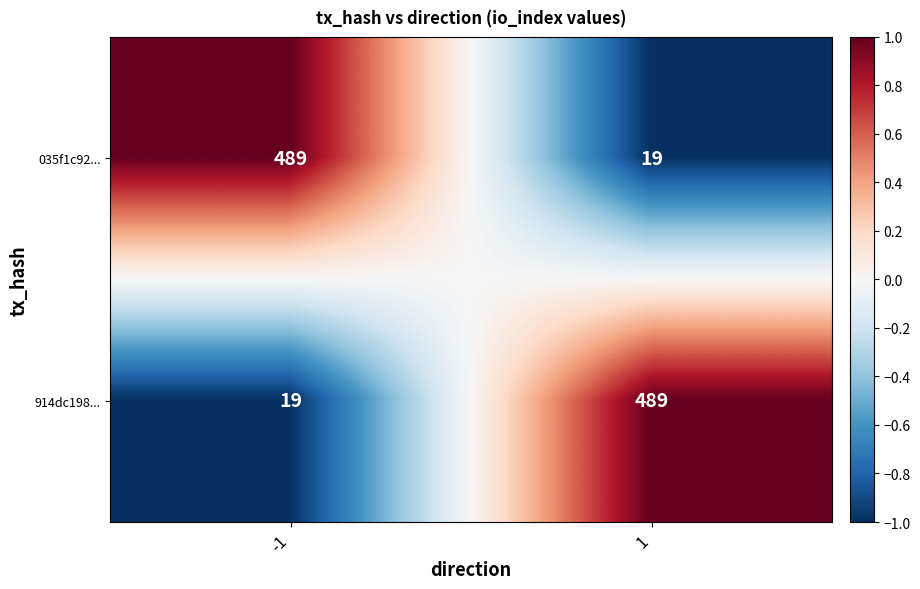

What value does the 914dc198... series have at 1?

489